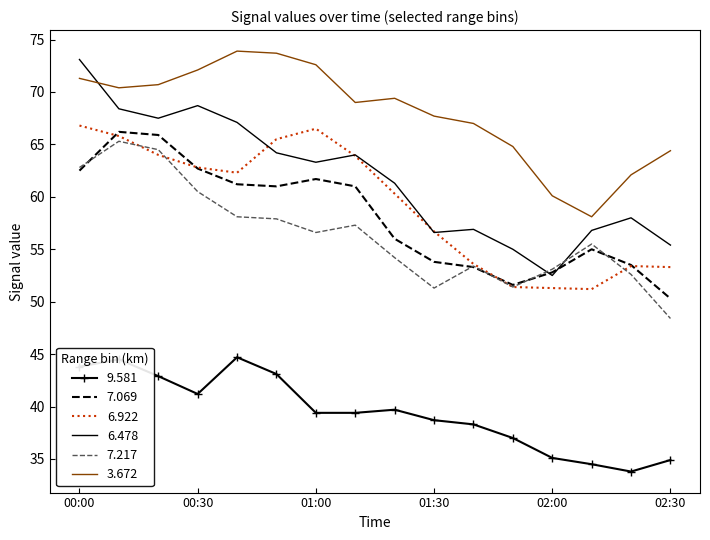

Which series has the widest spread of values?

6.478